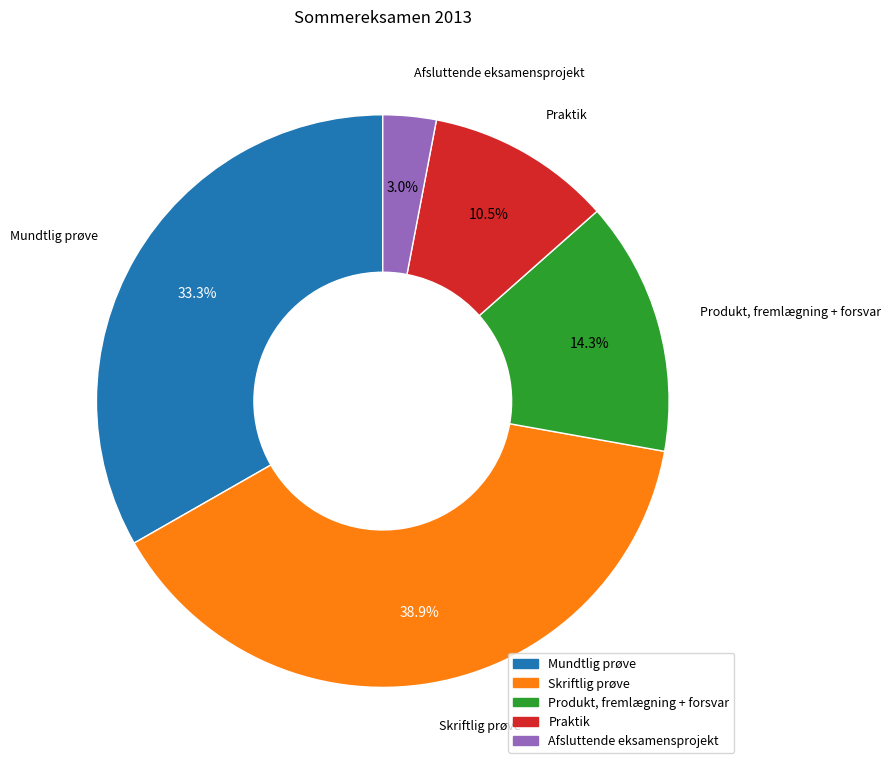

The Mundtlig prøve slice represents 33% of the pie. True or false?

True